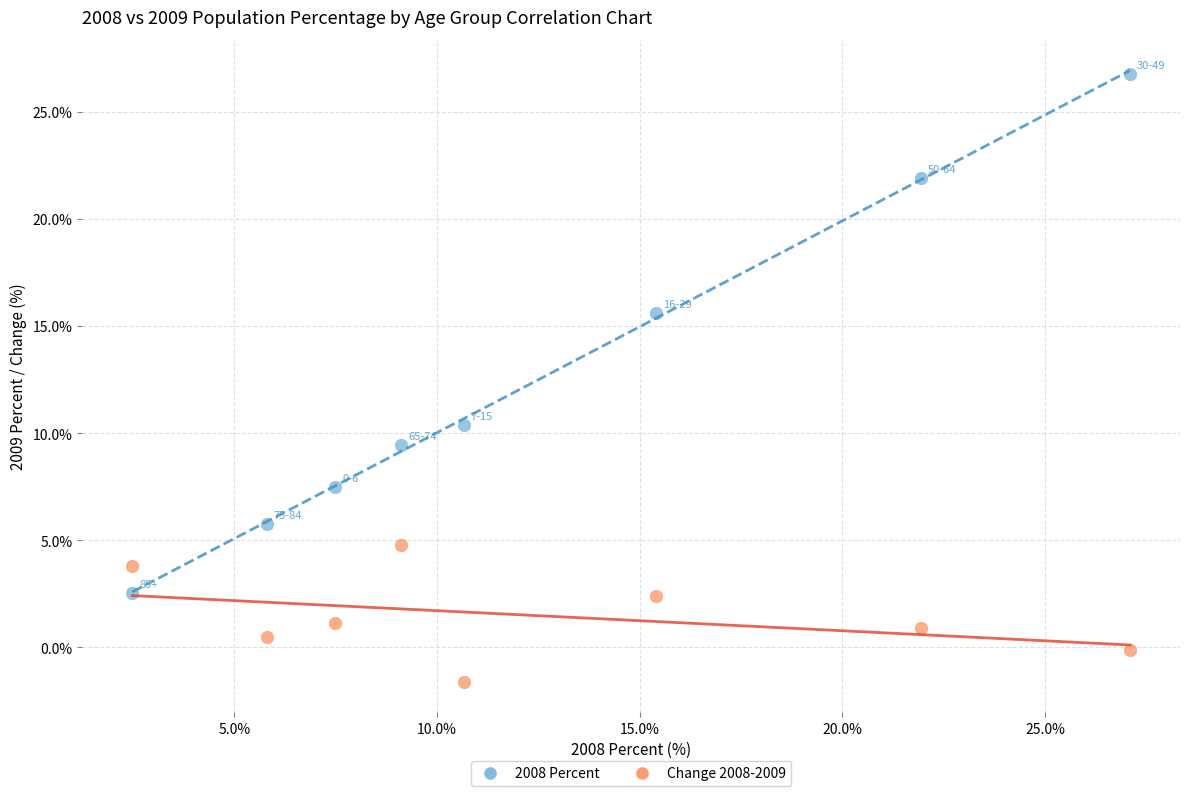

Across all data points, what is the range of X values (max minus min)?

24.6